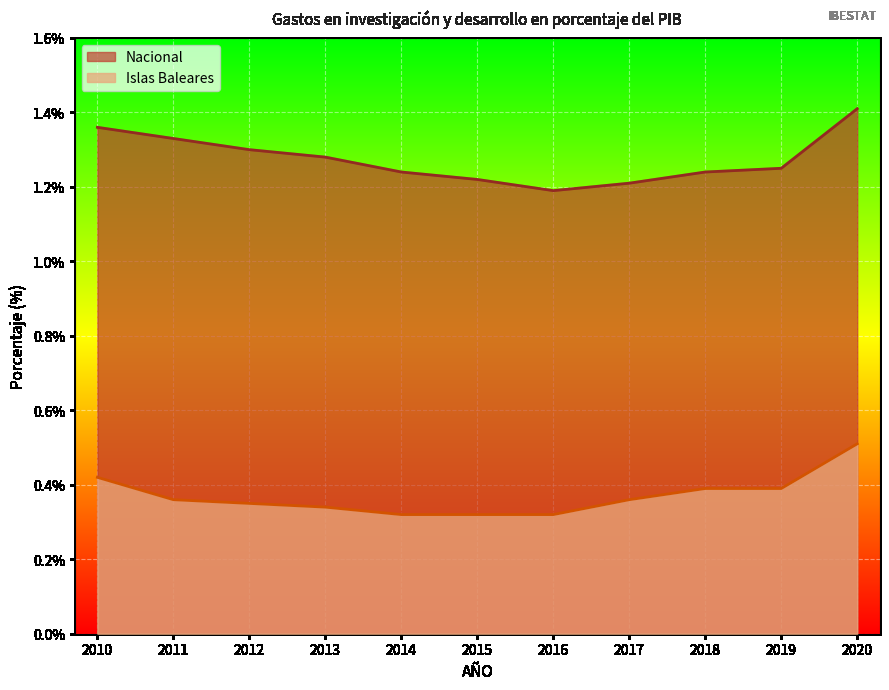

Reading left to right, transcribe all the data shown in this chart.

Islas Baleares: 0.4	0.4	0.3	0.3	0.3	0.3	0.3	0.4	0.4	0.4	0.5
Nacional: 1.4	1.3	1.3	1.3	1.2	1.2	1.2	1.2	1.2	1.2	1.4